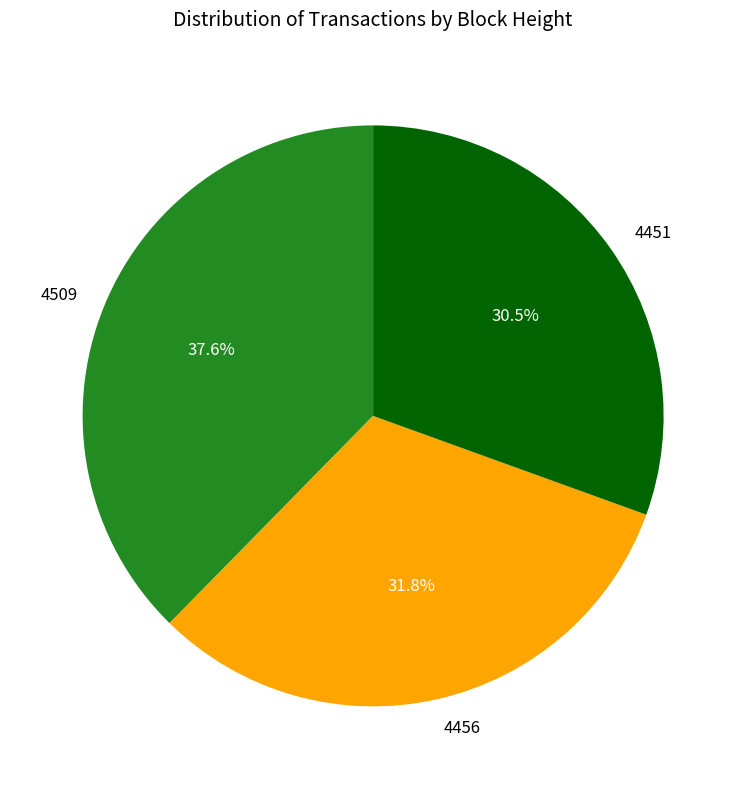

How many segments does this pie chart have?

3